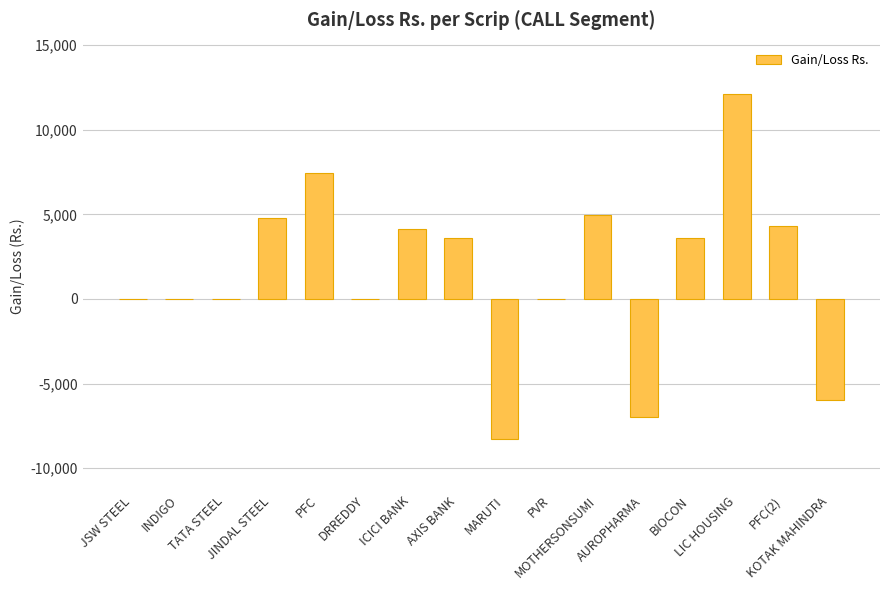

Count the number of data series in this chart.

1